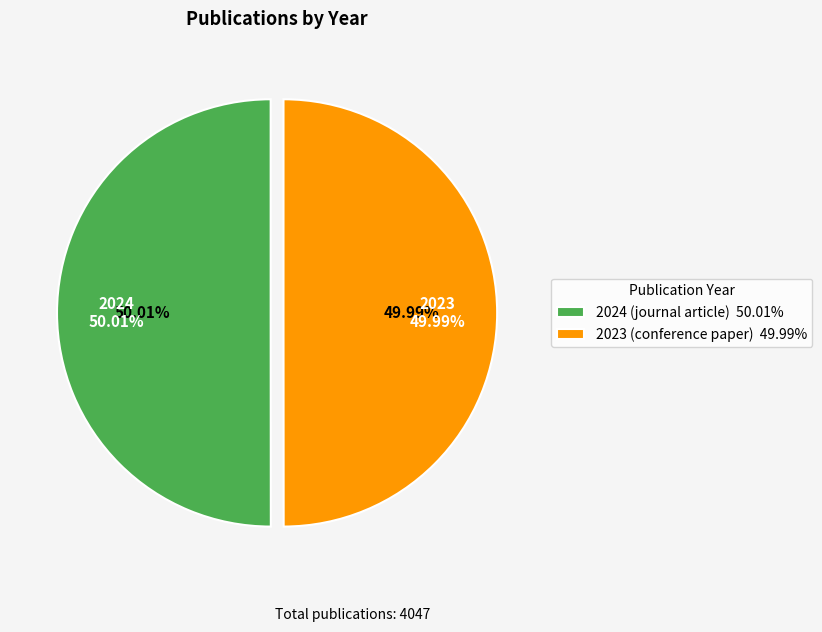

Is it true that 2024 (journal article) is 50% of the pie?

True